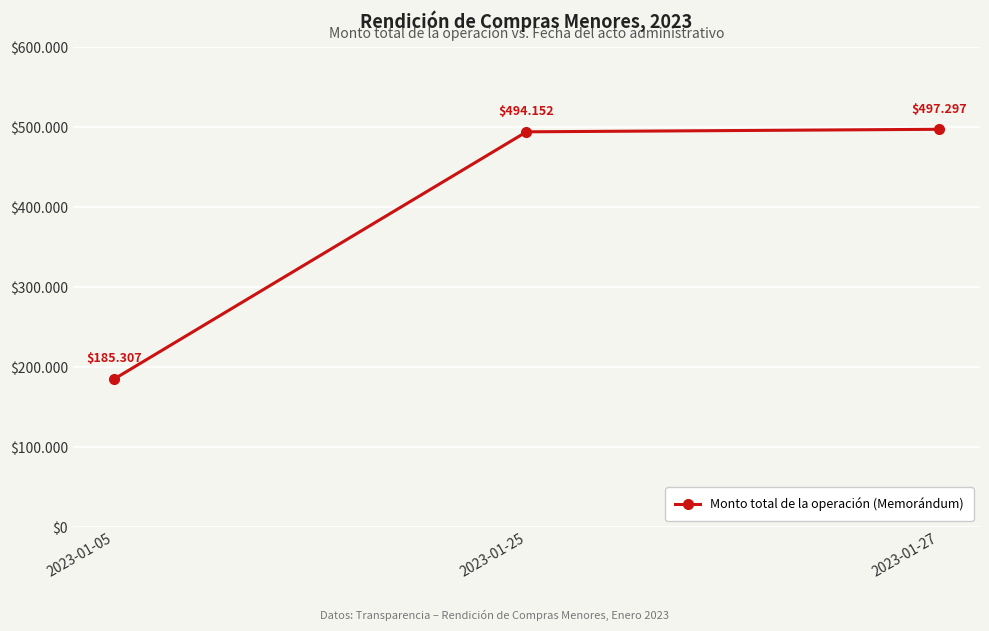

Rank the categories by value from lowest to highest.

2023-01-05, 2023-01-25, 2023-01-27